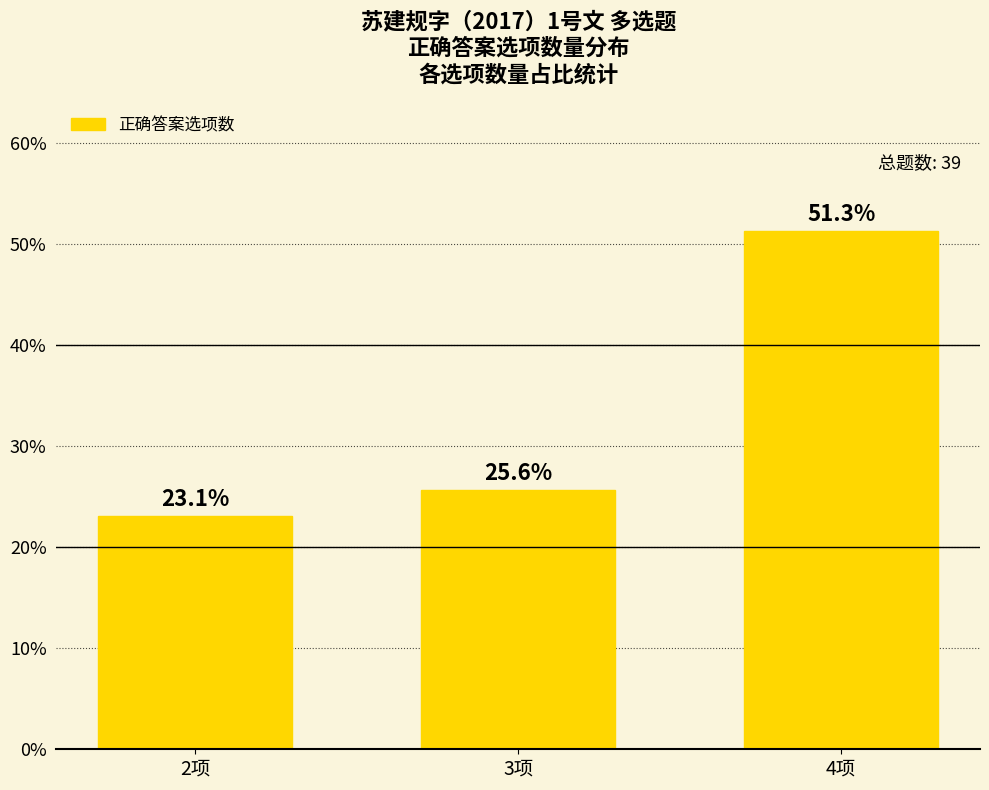

How many series are shown in this chart?

1